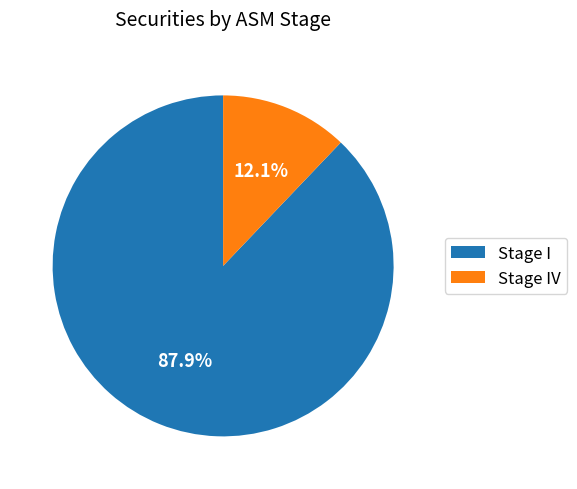

Is the sum of Stage IV and Stage I greater than half?

Yes